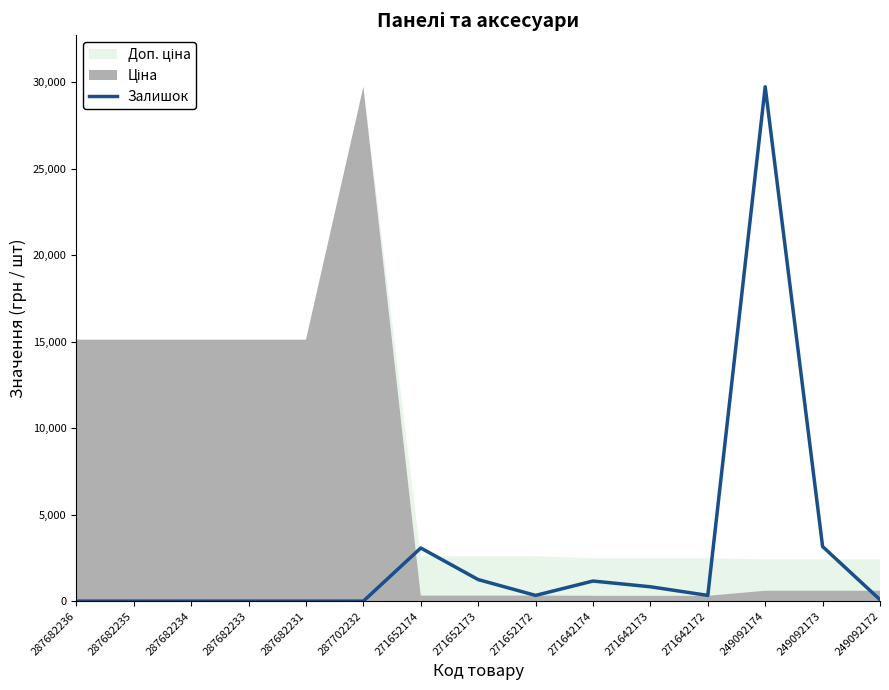

How many lines are shown in the chart?

1